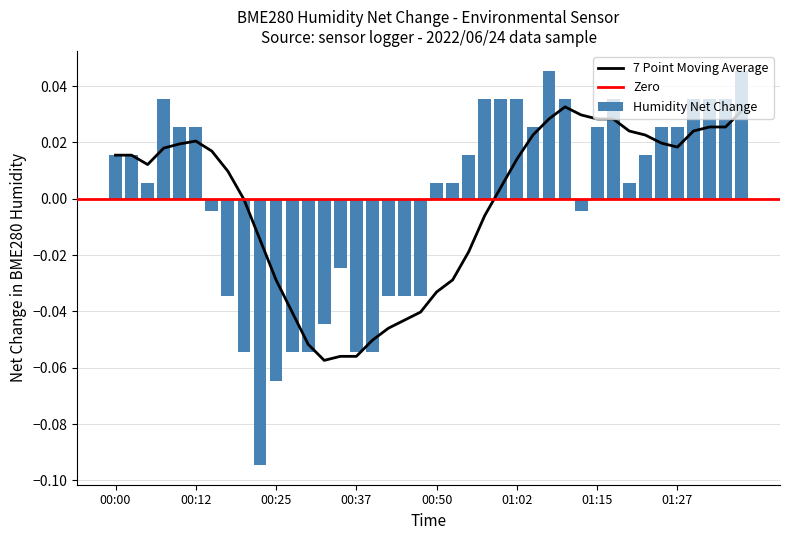

How many negative values are there?

15